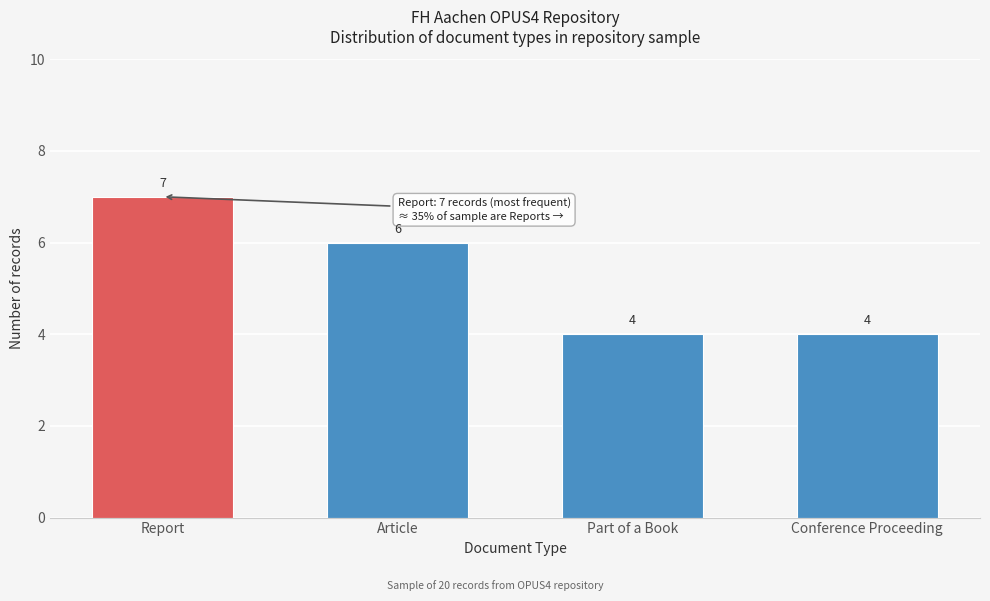

Reading left to right, extract all data points from this chart.

Report=7	Article=6	Part of a Book=4	Conference Proceeding=4